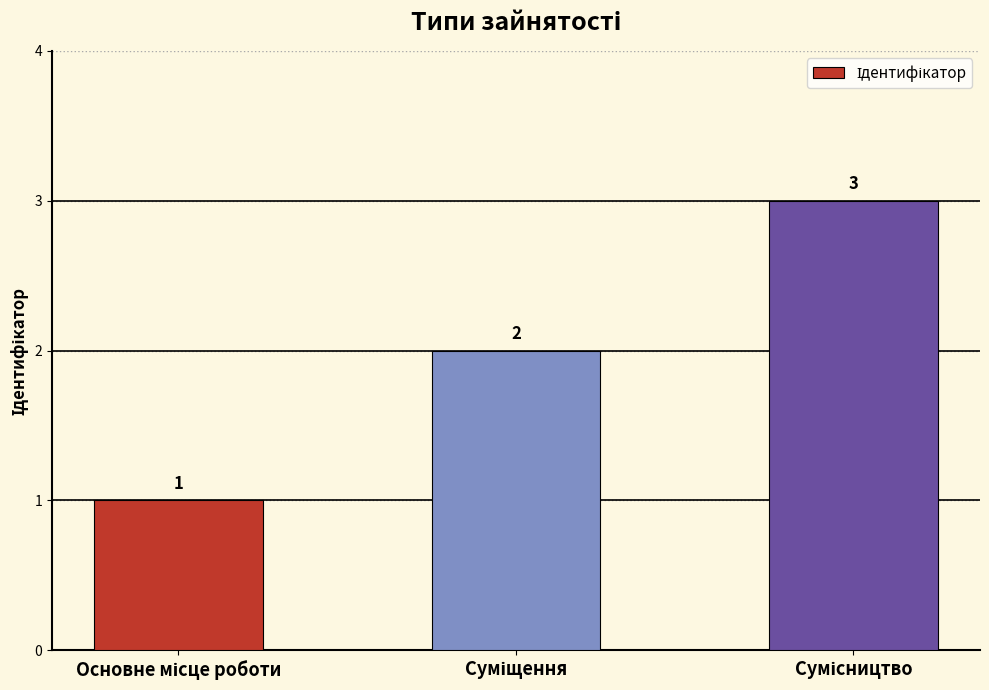

What is the sum of all values?

6